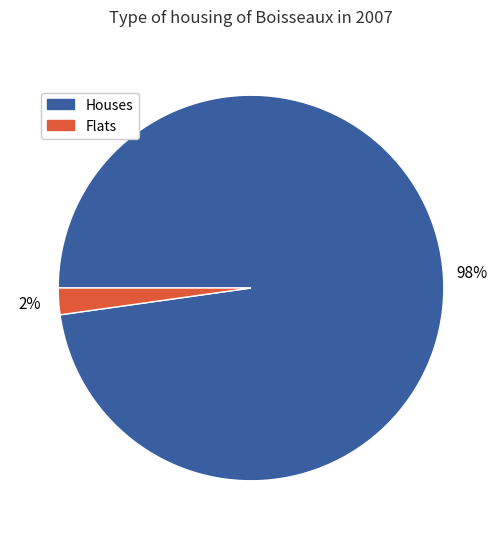

To the nearest percent, what percentage of the pie is Flats?

2%